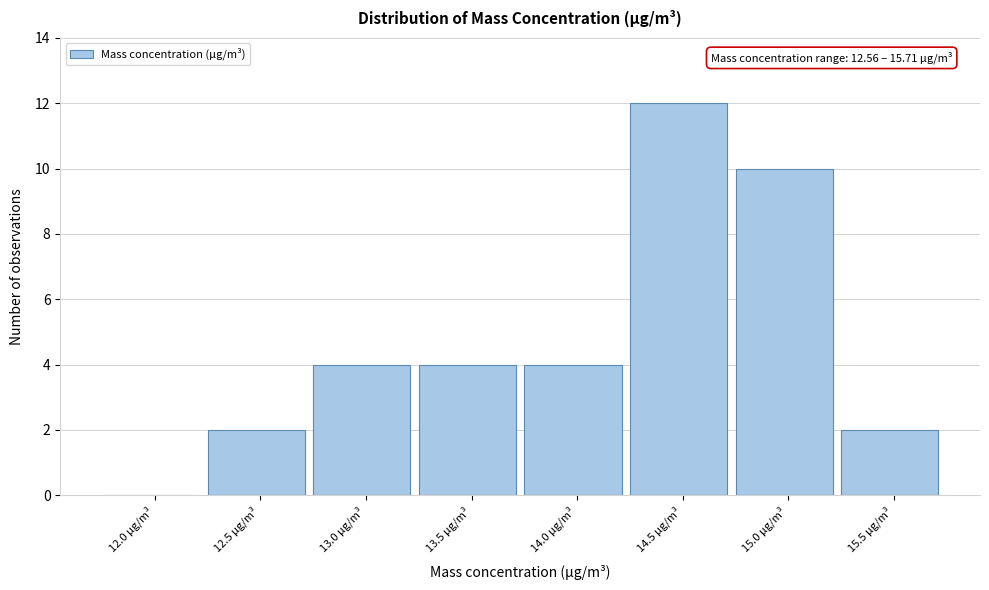

Reading right to left, extract all data points from this chart.

15.5 μg/m³=2	15.0 μg/m³=10	14.5 μg/m³=12	14.0 μg/m³=4	13.5 μg/m³=4	13.0 μg/m³=4	12.5 μg/m³=2	12.0 μg/m³=0